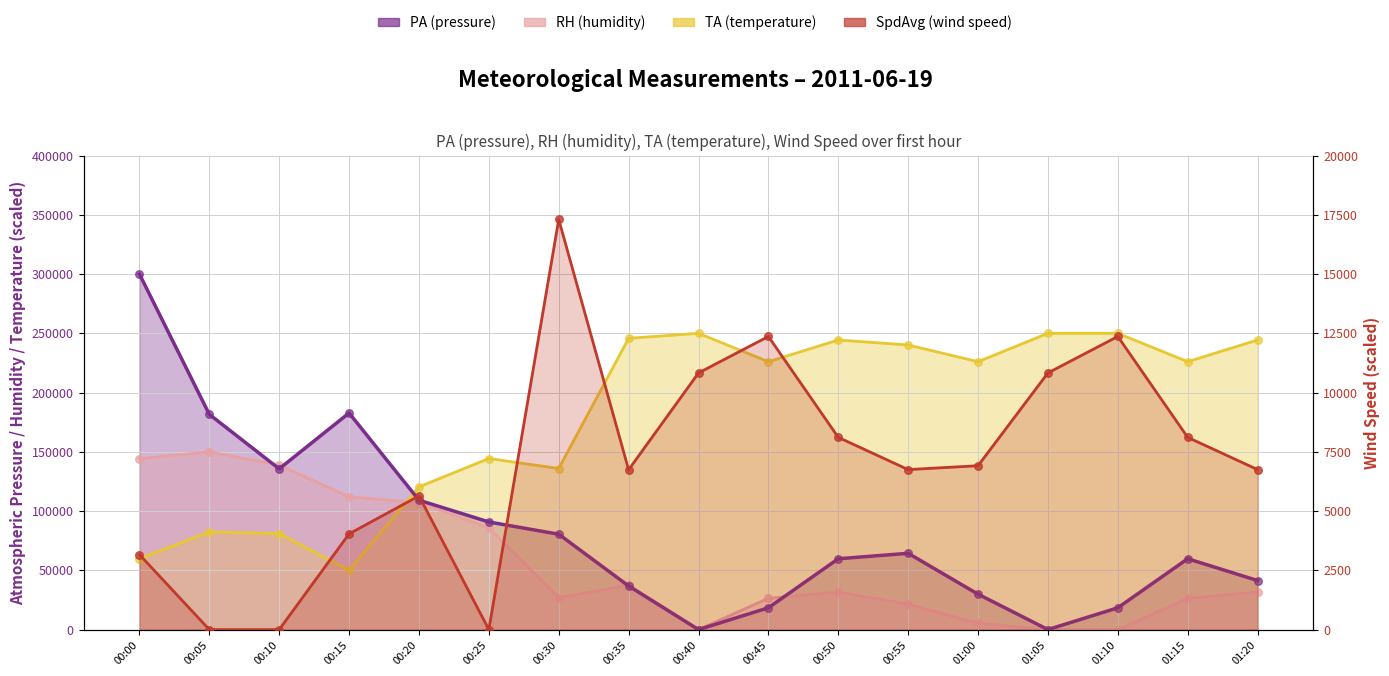

At which category is the sum across all series the highest?

00:35